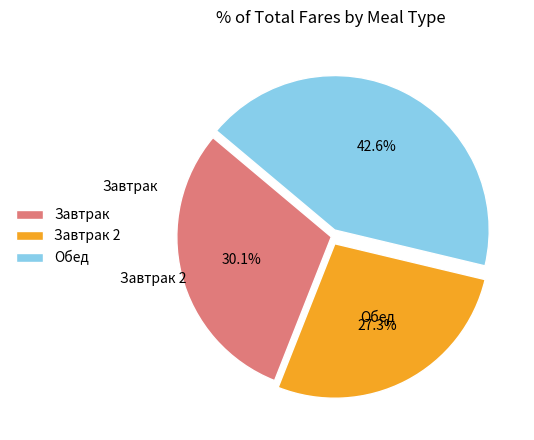

Does any single category account for the majority?

No